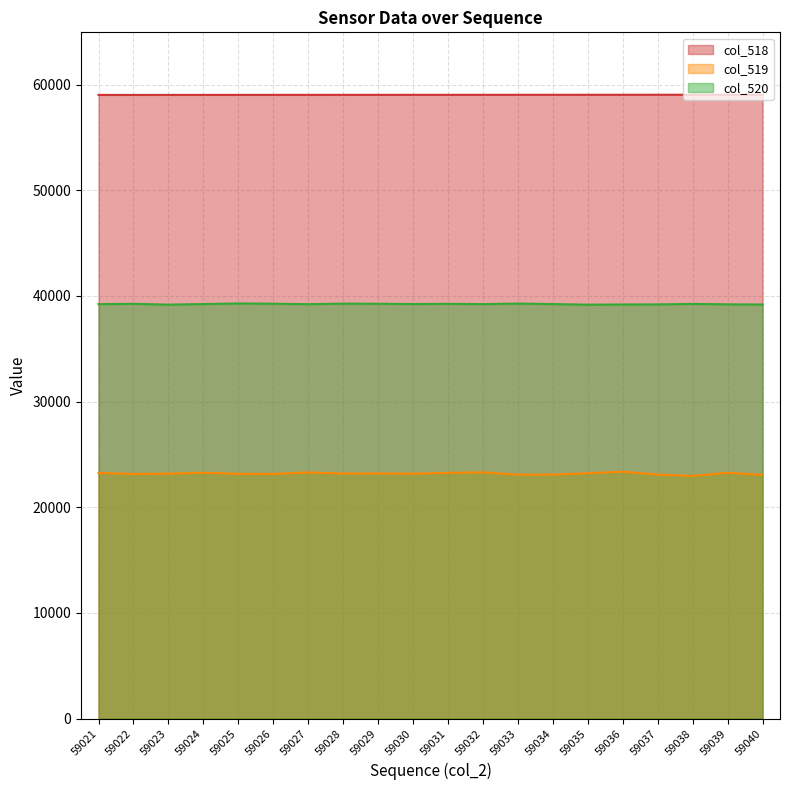

Which series has the largest total across all categories?

col_518